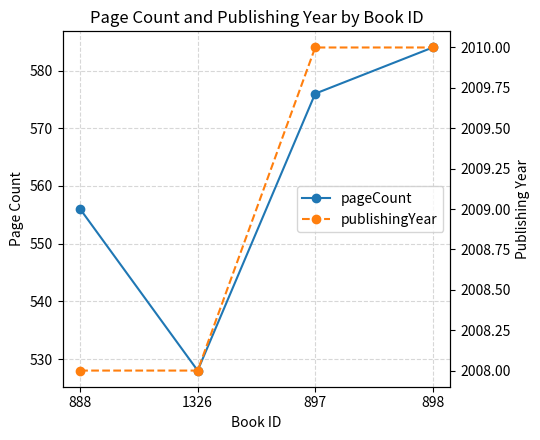

Count the publishingYear values in the range 2008 to 2010.

4